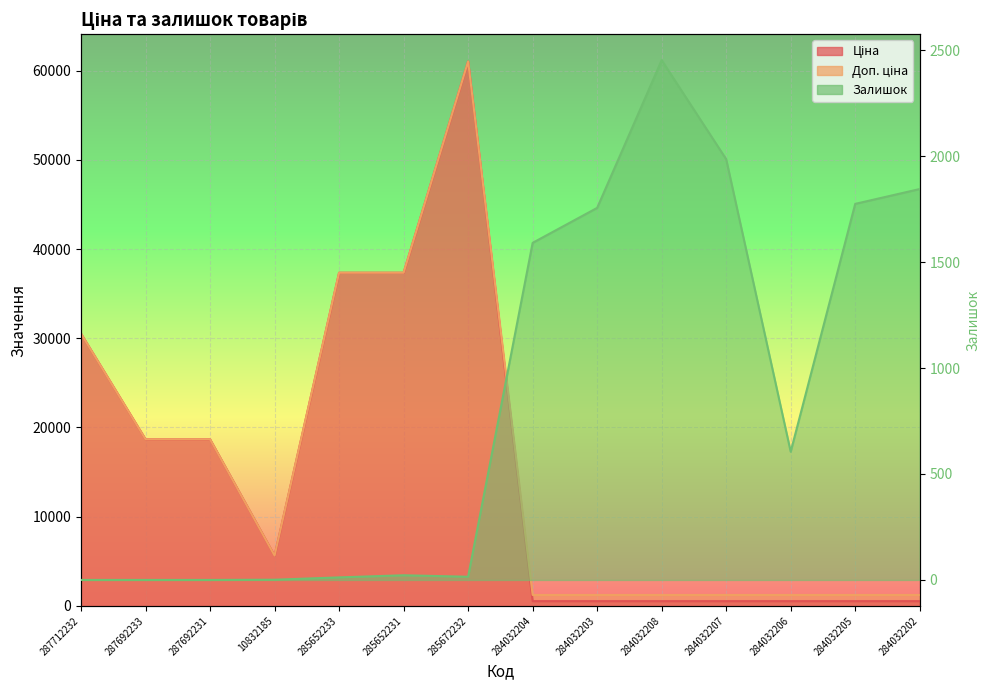

What is the sum of all Ціна values?

212949.9